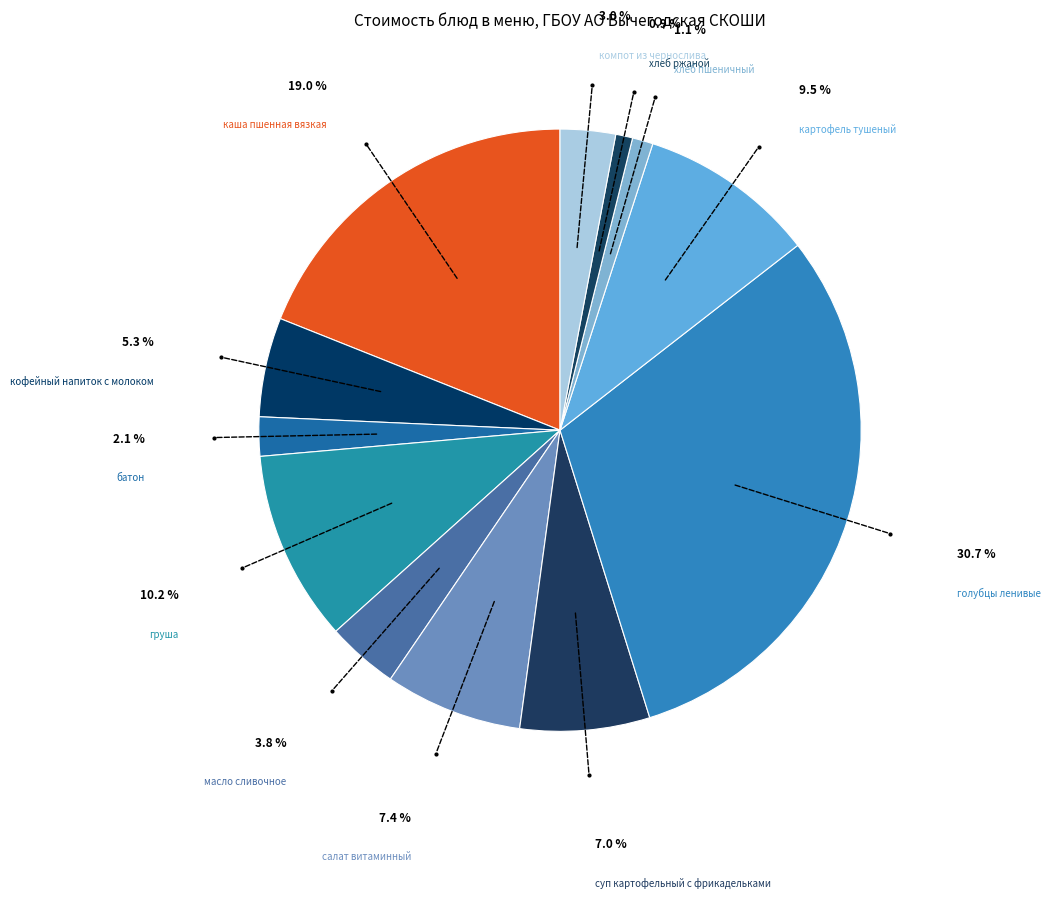

Count the number of slices in the pie.

12